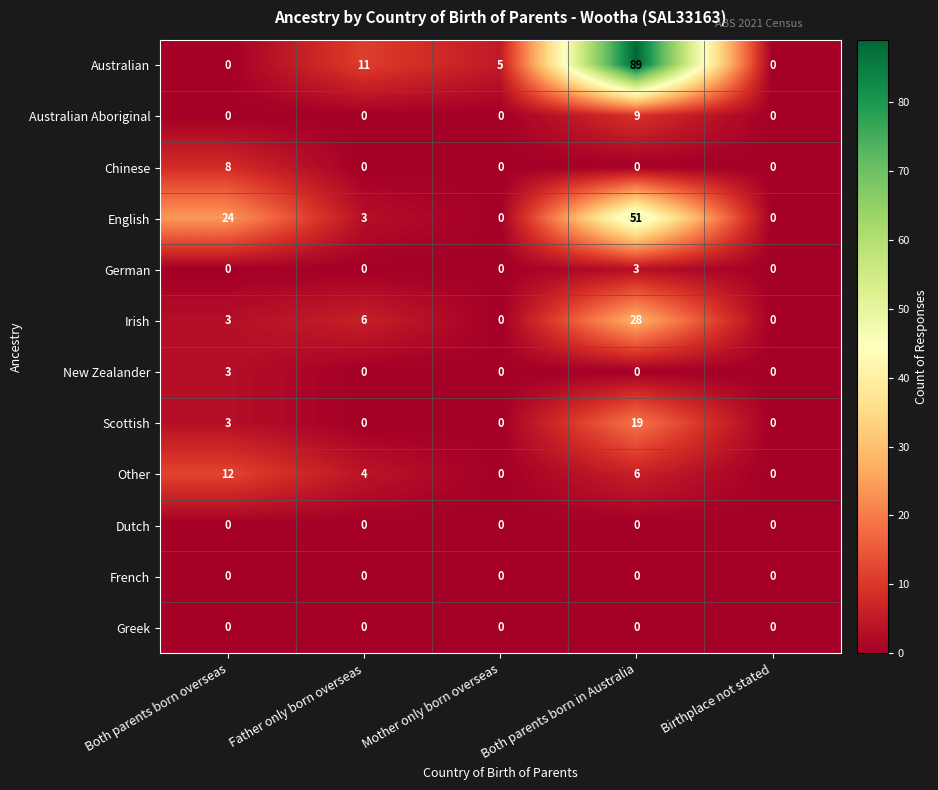

Where is Scottish nearest to the value 9?

Both parents born overseas